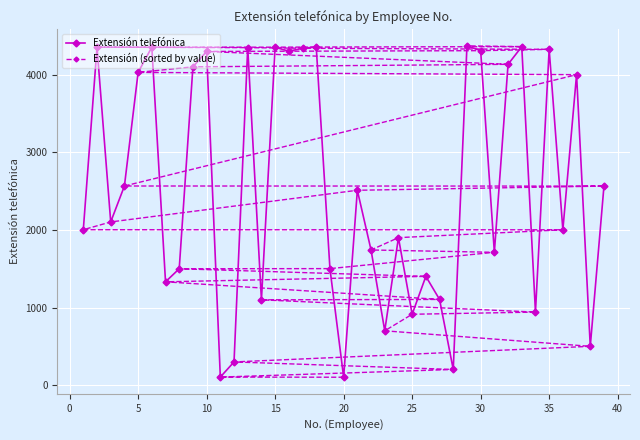

What is the lowest value of the Extensión telefónica series?

104